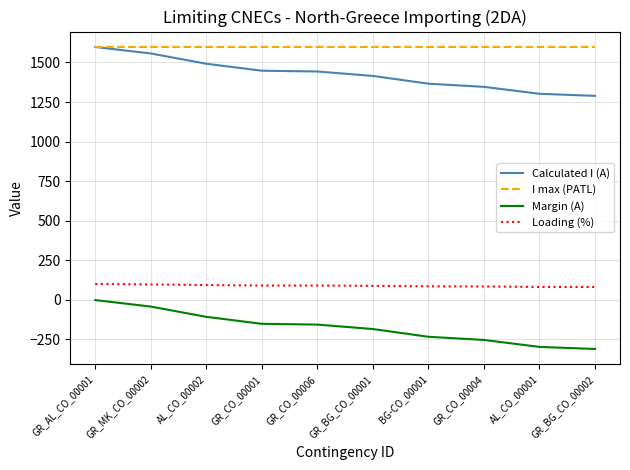

True or false: Margin (A) has a value of -494 at GR_BG_CO_00002.

False